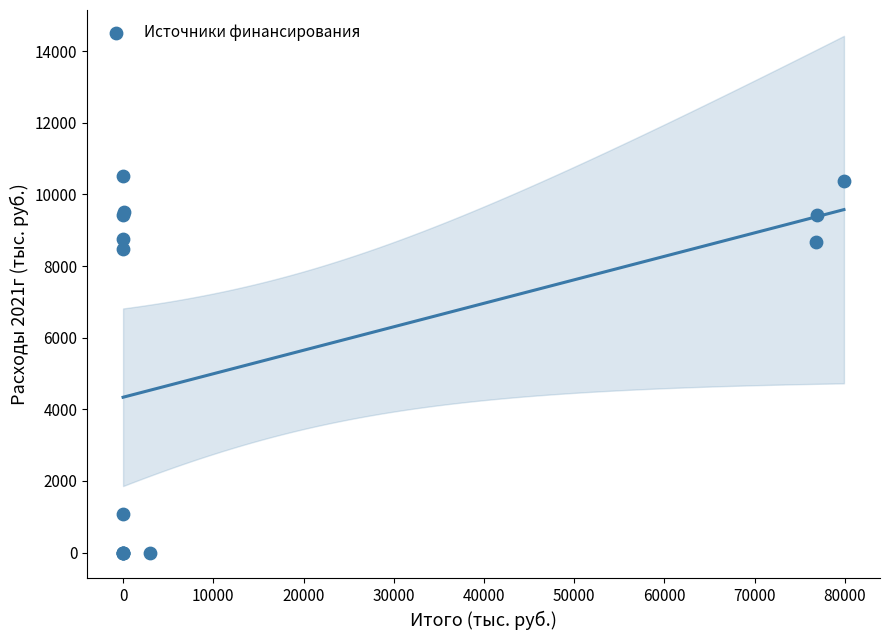

What Y value in the scatter plot is closest to 5254?

8471.2